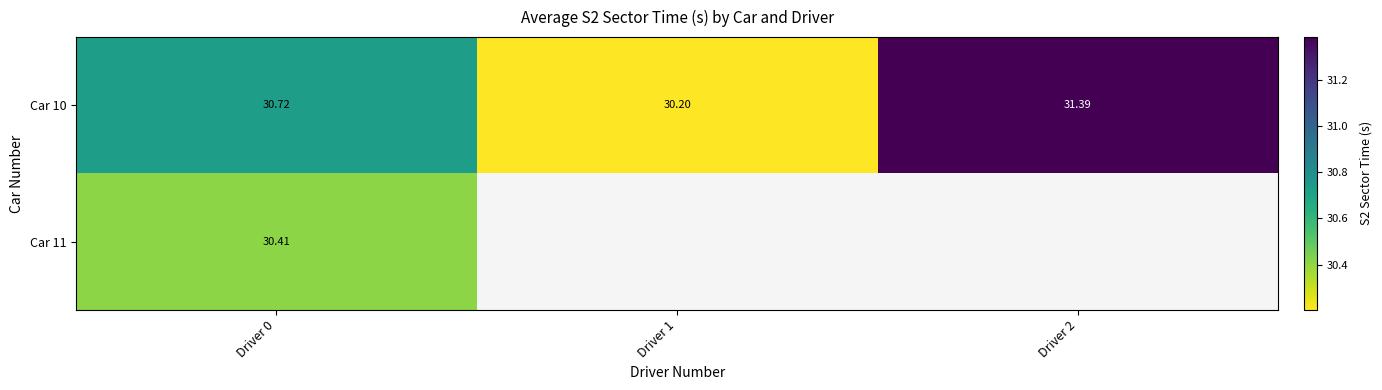

At how many categories does at least one series exceed 30?

3